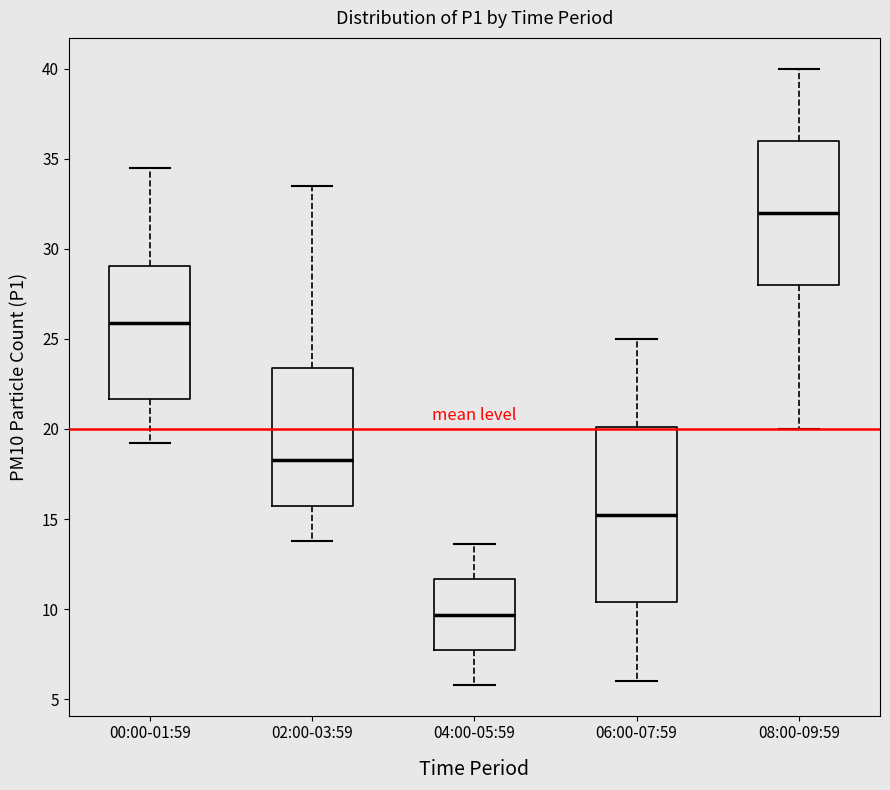

Which box has the highest median line?

08:00-09:59